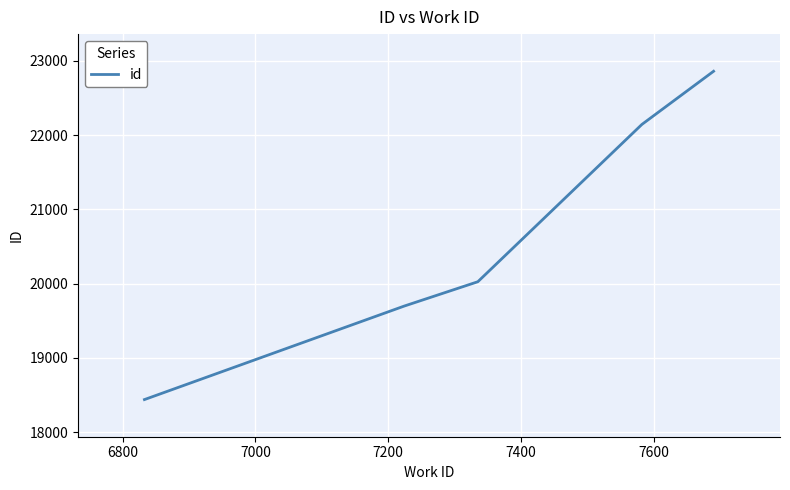

What is the average value?

20633